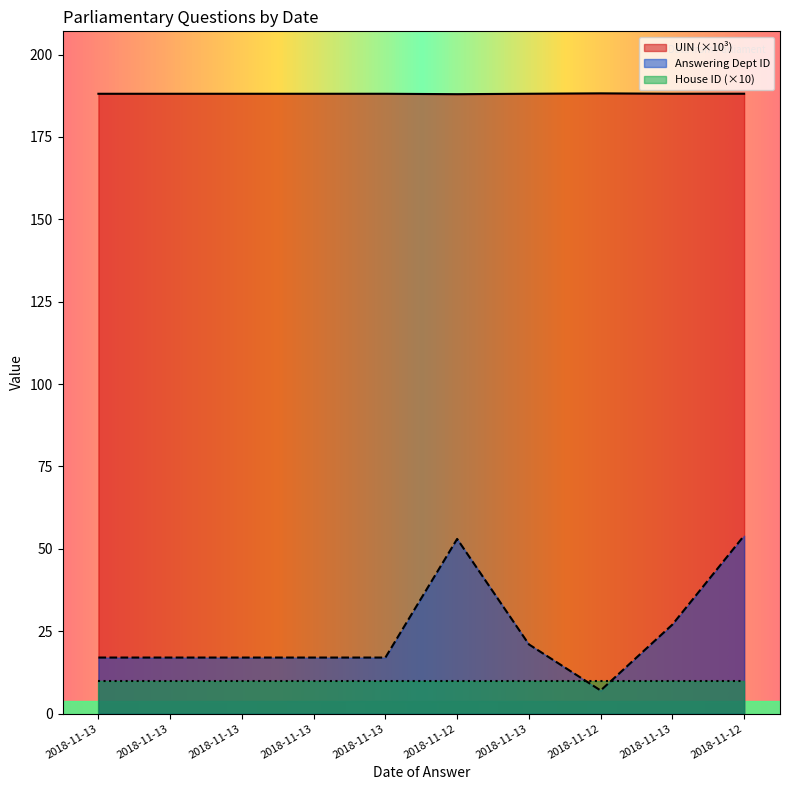

Where is UIN nearest to the value 188?

2018-11-12